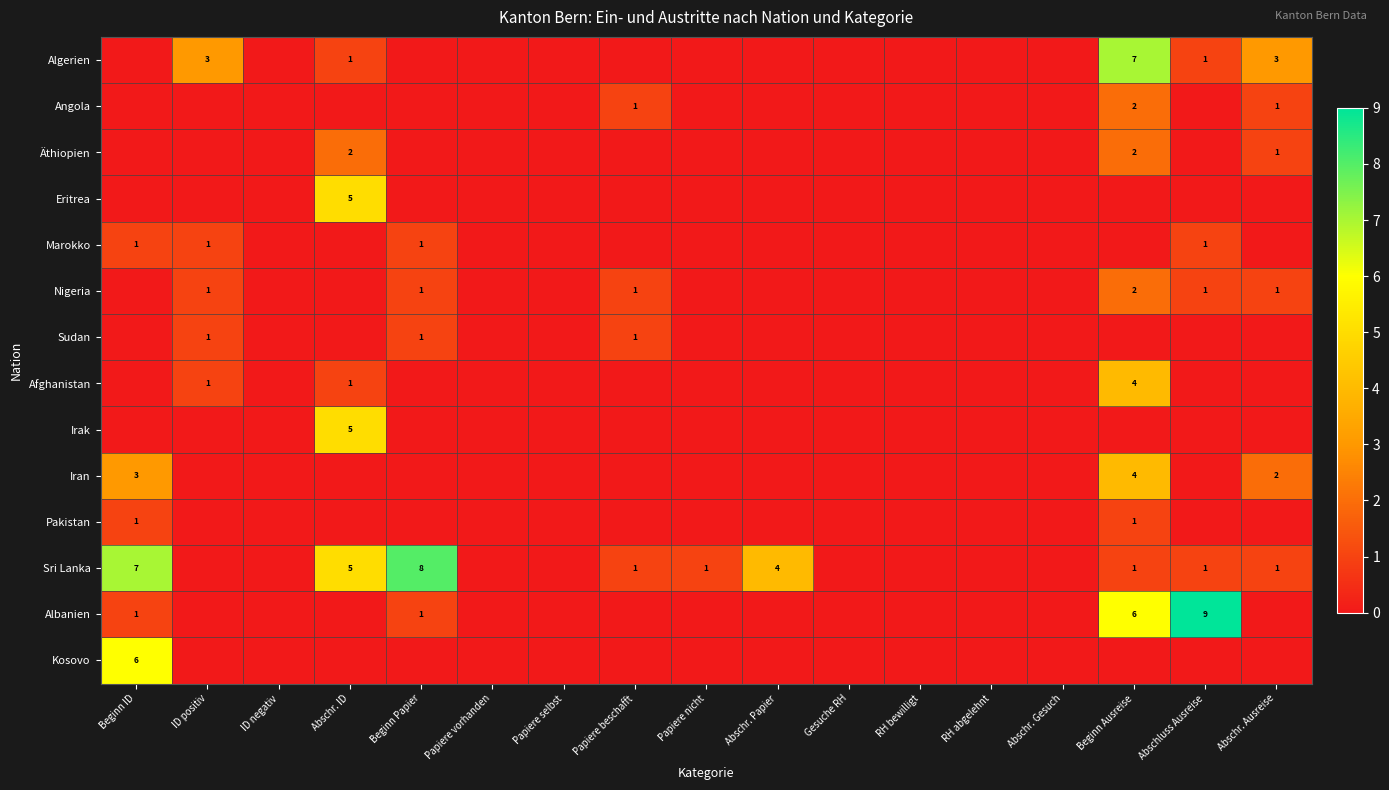

True or false: Kosovo has a value of 10 at Beginn ID.

False